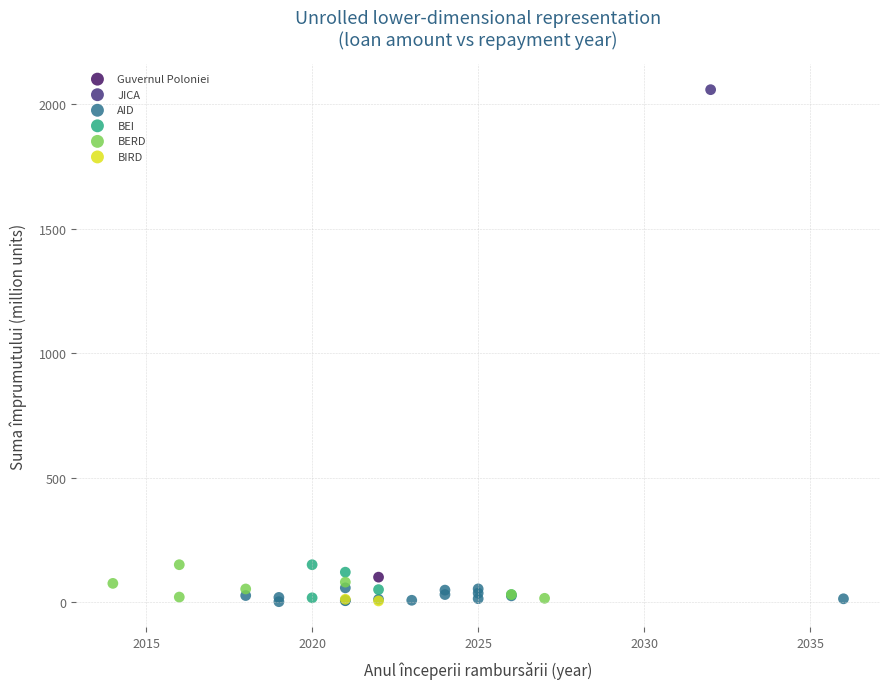

What are all the series names shown in the legend?

Guvernul Poloniei, JICA, AID, BEI, BERD, BIRD